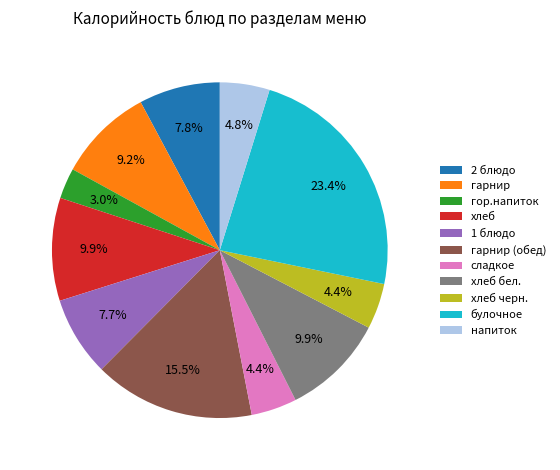

Is the sum of булочное and хлеб бел. greater than half?

No